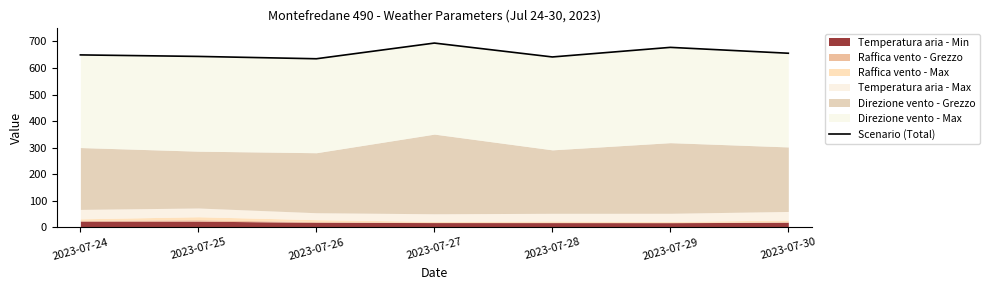

True or false: the data shows 290.2 at 2023-07-25.

False